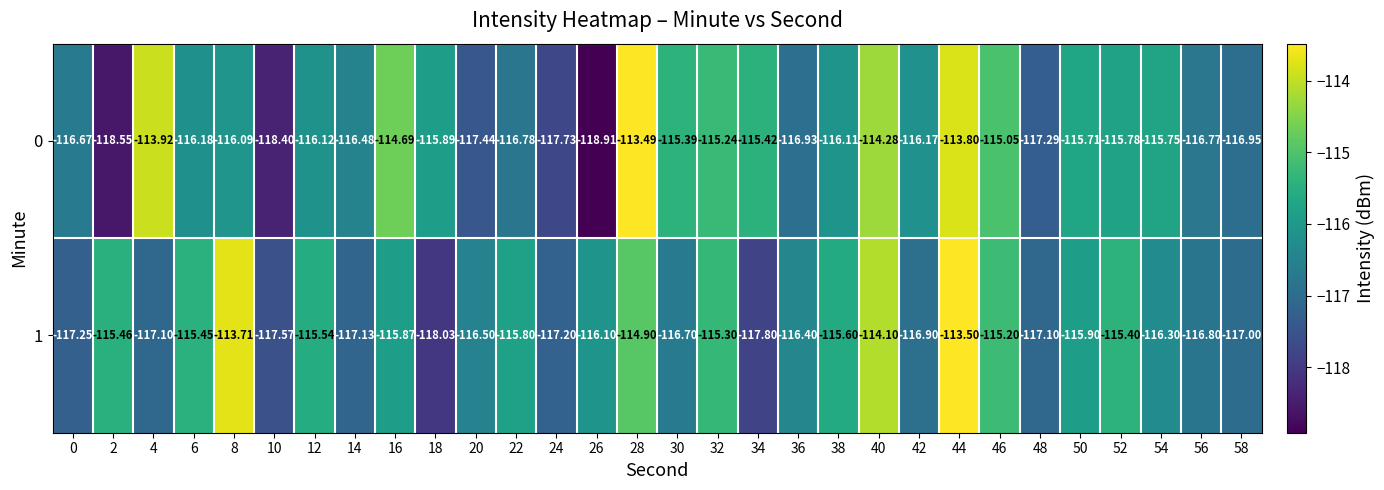

Is the value of 1 at 32 greater than the value of 0 at 12?

Yes